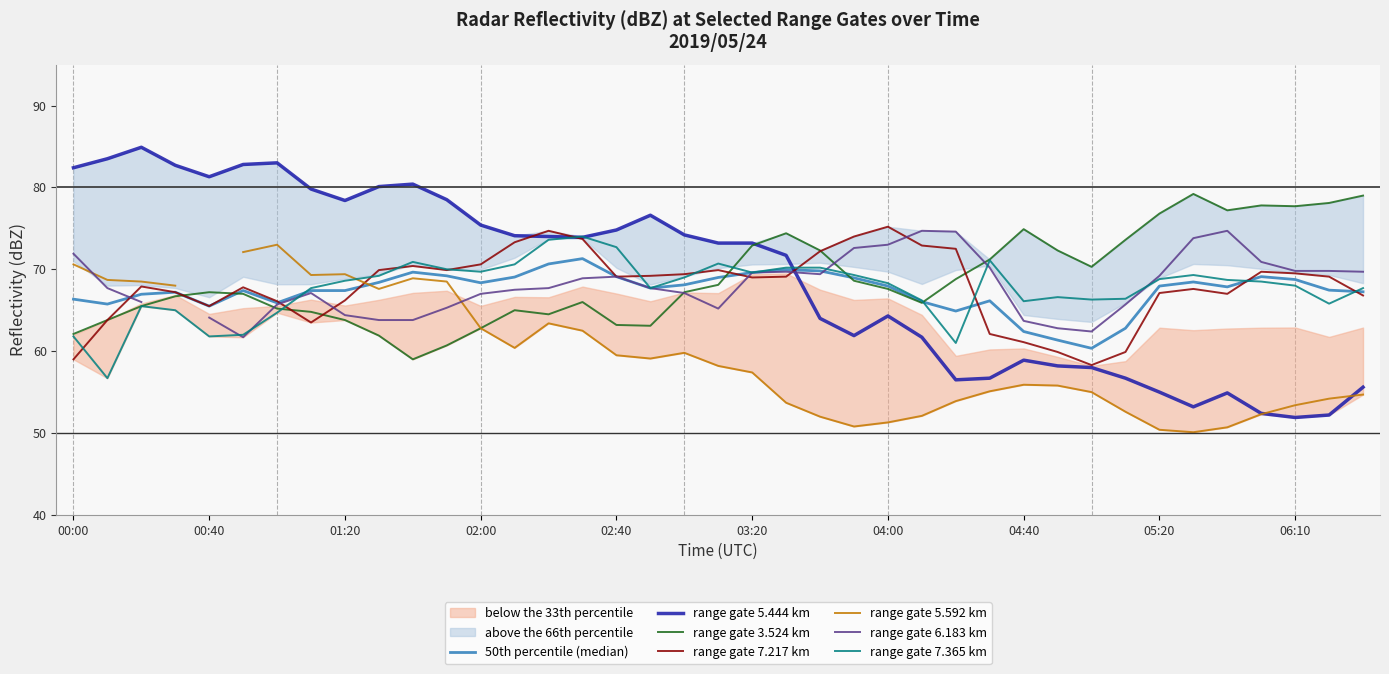

What is the sum of the 3.524 values at 2019/05/24 04:30 and 2019/05/24 01:50?

131.9